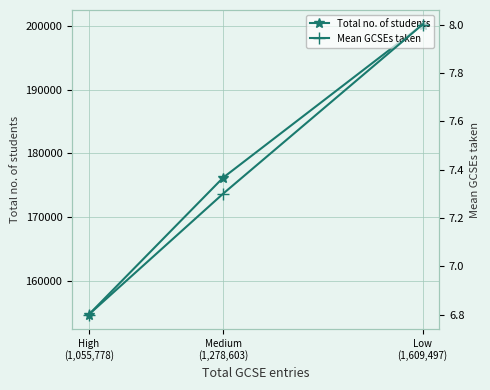

What is the total value across all series at Medium
(1,278,603)?

176189.3